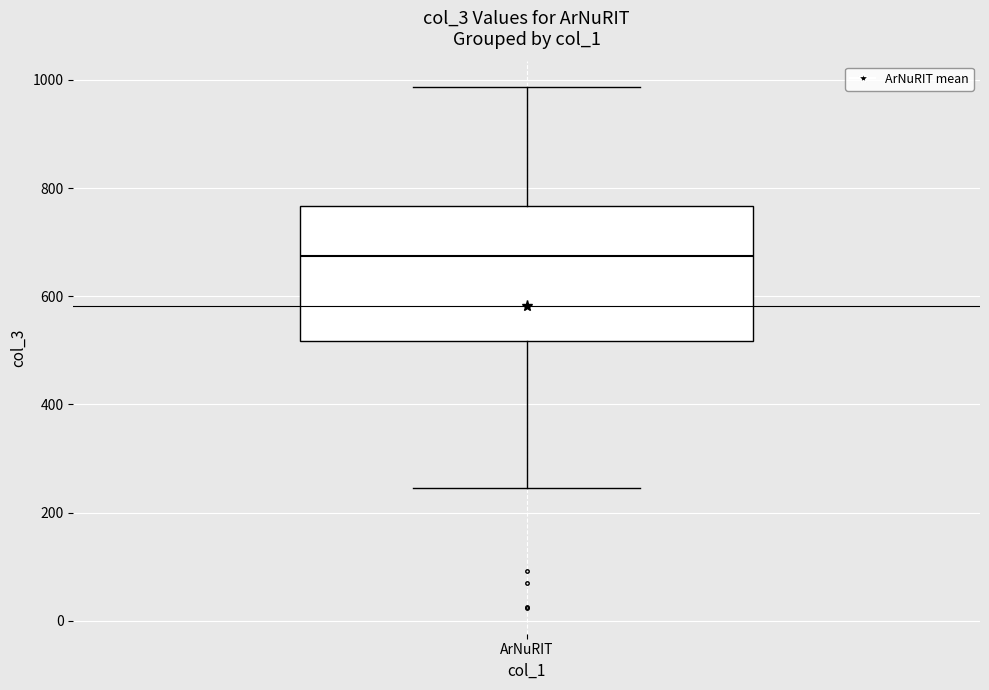

Transcribe this box plot: give where the median line is, the range the box spans, and where the two whiskers end, as read against the y-axis. The values are not printed on the chart, so give them approximately, as read against the axis.

median 680, box 520 to 760, whiskers 240 to 980